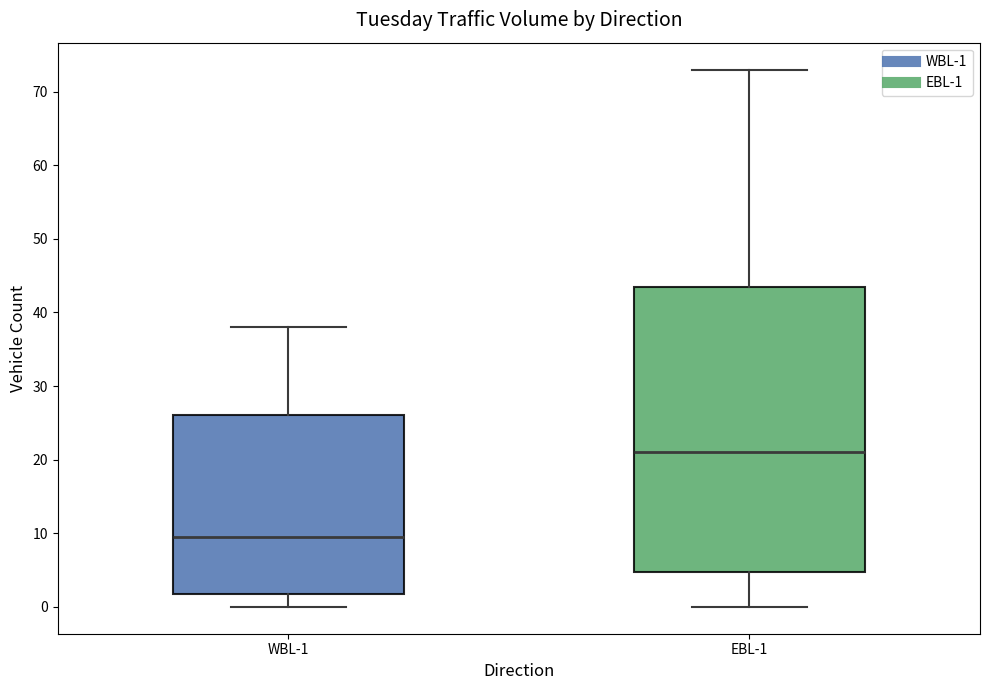

Where does the upper whisker of the box for EBL-1 end on the y-axis? The values are not printed on the chart, so give them approximately, as read against the axis.

73